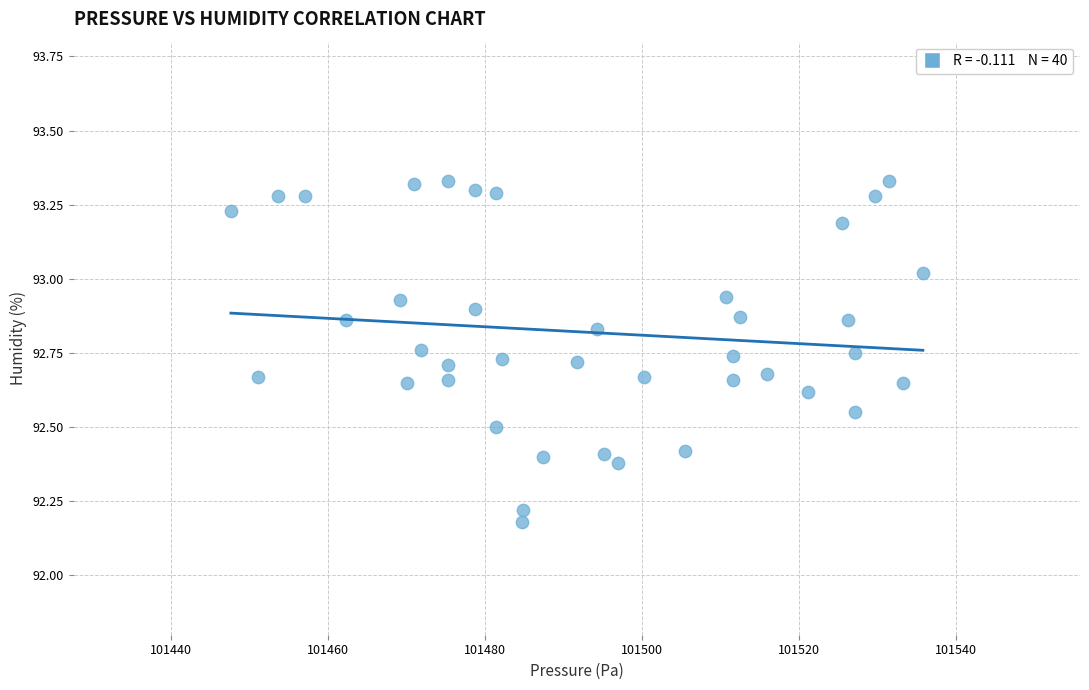

What Y value in the scatter plot is closest to 92?

92.2